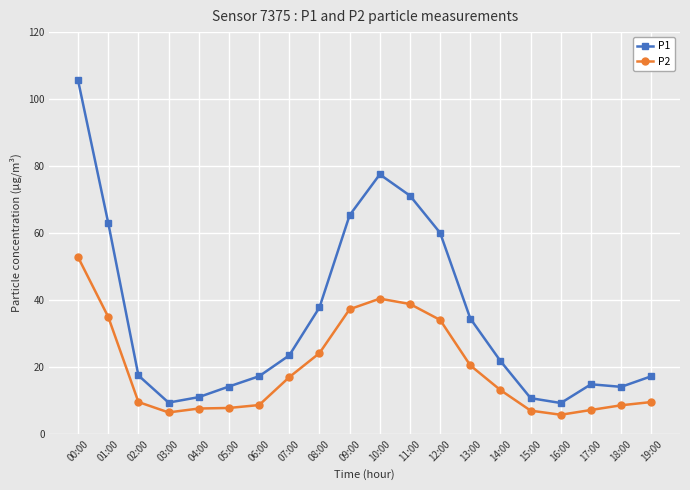

What is the difference between the second highest and minimum values in the P1 series?

68.3